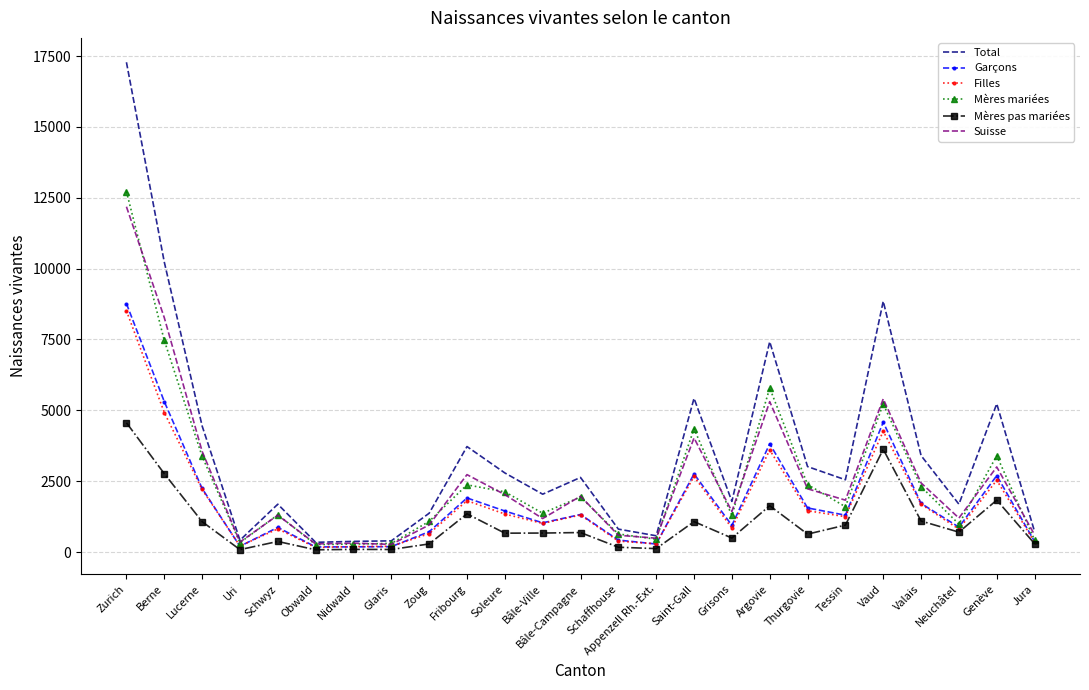

What are all the series names shown in the legend?

Total, Garçons, Filles, Mères mariées, Mères pas mariées, Suisse